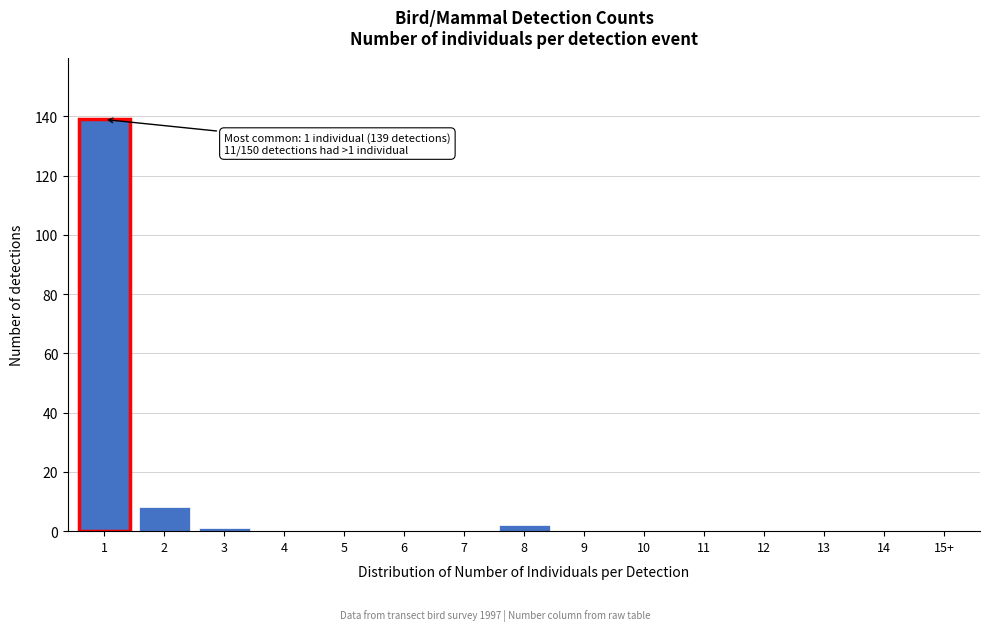

Reading left to right, transcribe all the data shown in this chart.

1=139	2=8	3=1	4=0	5=0	6=0	7=0	8=2	9=0	10=0	11=0	12=0	13=0	14=0	15+=0